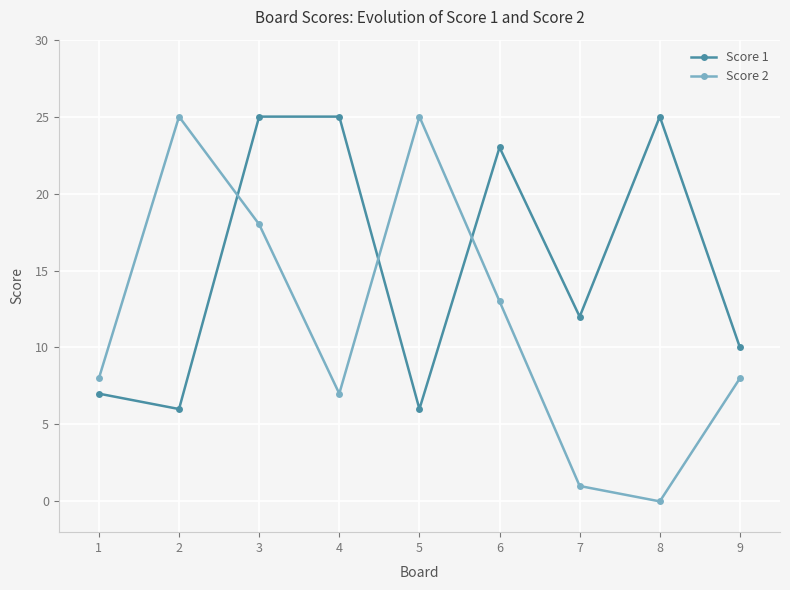

True or false: Score 2 has more than 1 points higher than both neighbors.

True